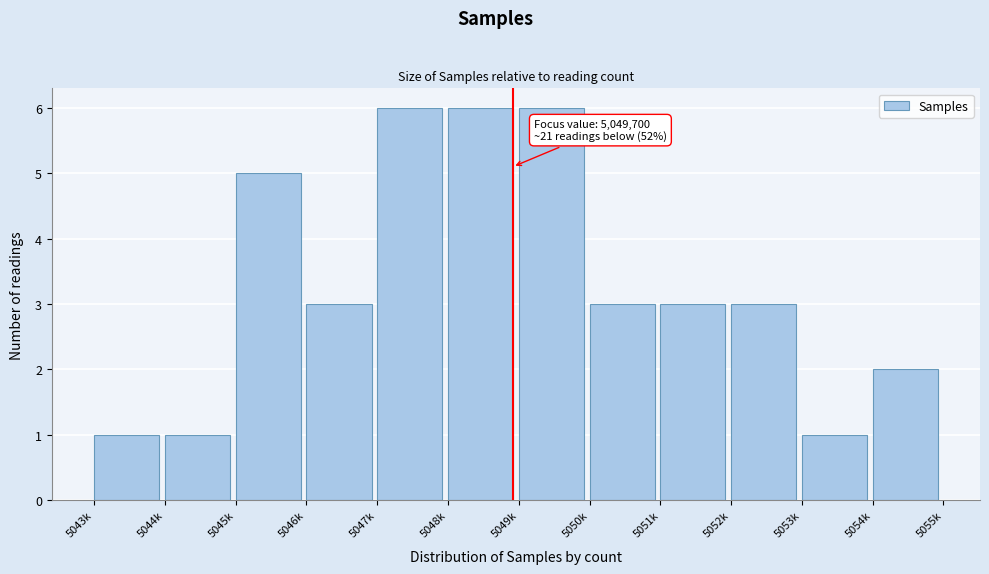

Reading left to right, transcribe all the data shown in this chart.

1	1	5	3	6	6	6	3	3	3	1	2